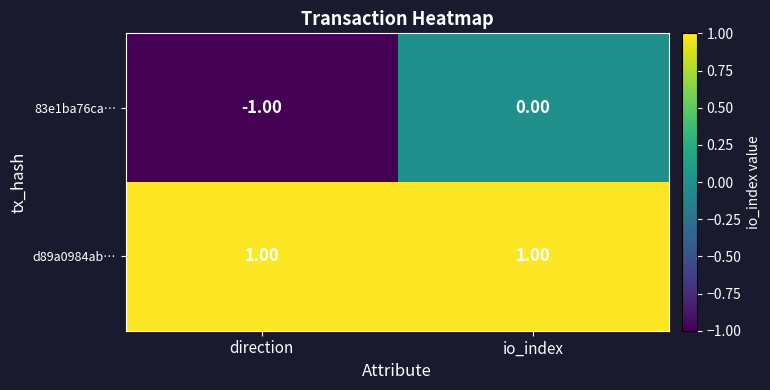

Rank the categories by 83e1ba76ca… value from highest to lowest.

io_index, direction